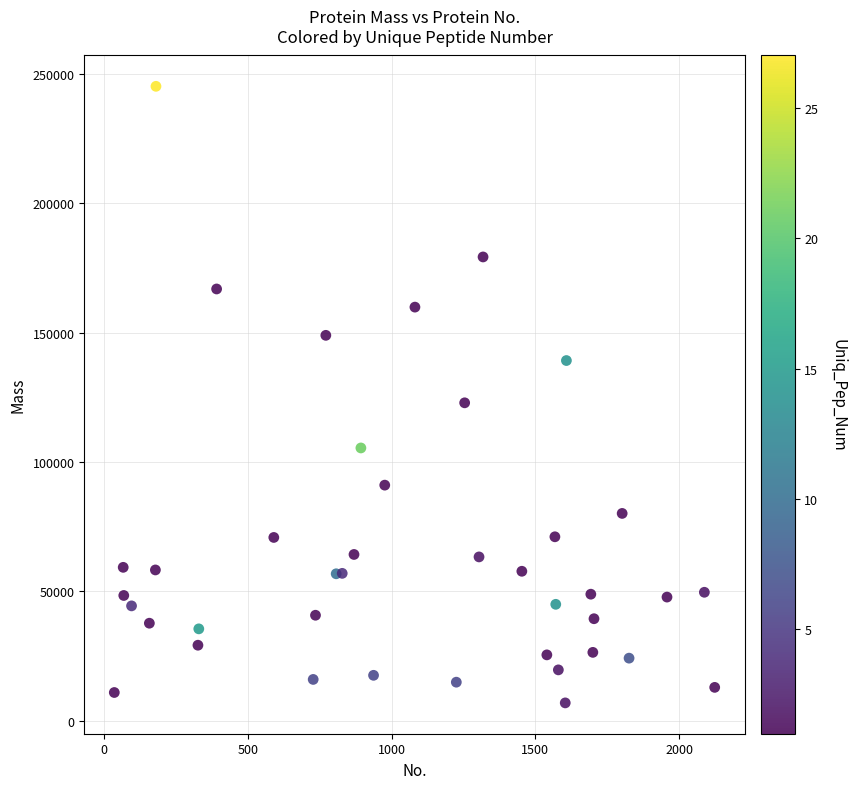

What Y value in the scatter plot is closest to 126015?

122842.7